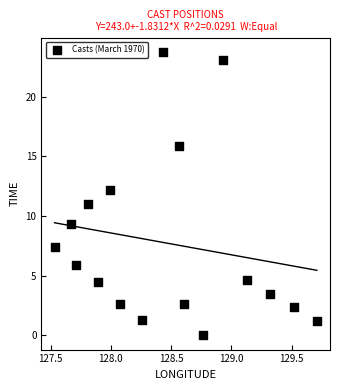

What is the range of X values (max minus min)?

2.2